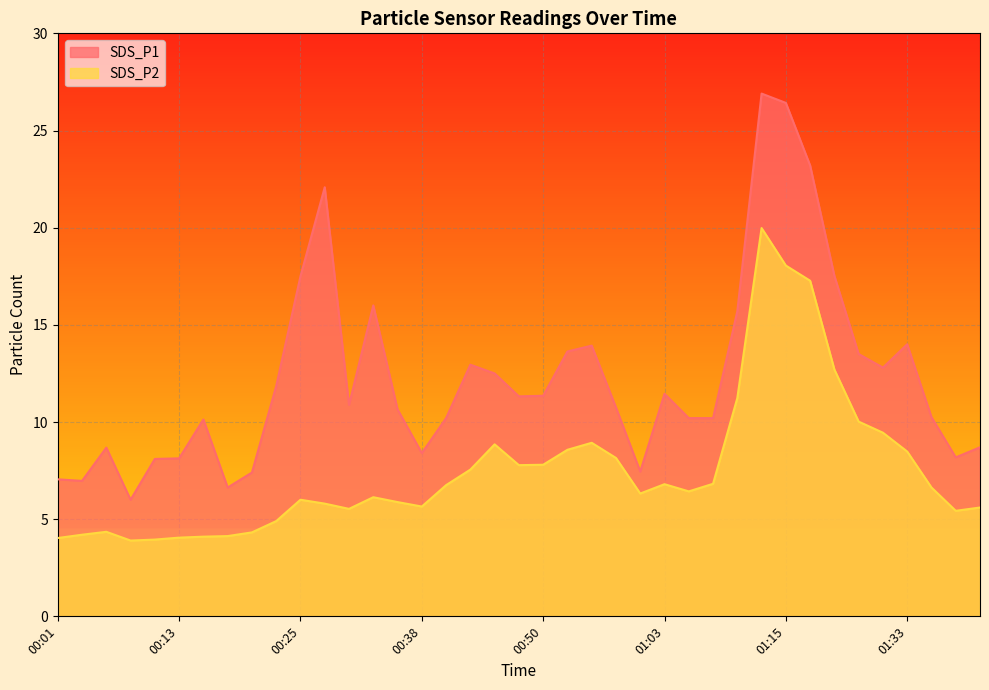

What position from the right is 00:20?

31